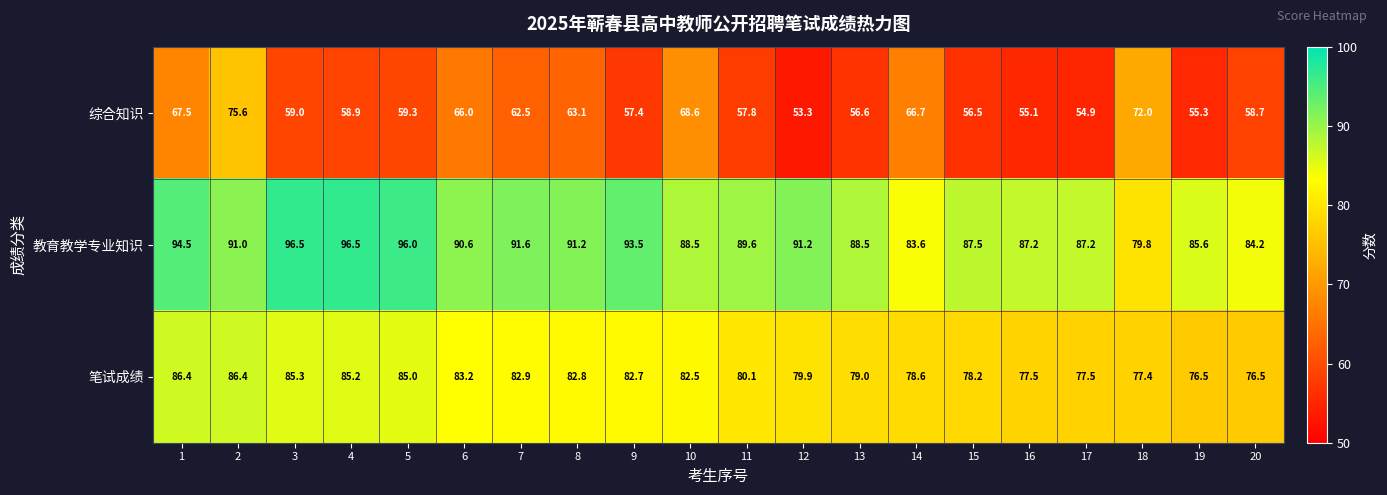

At which label is 笔试成绩 closest to 81?

11